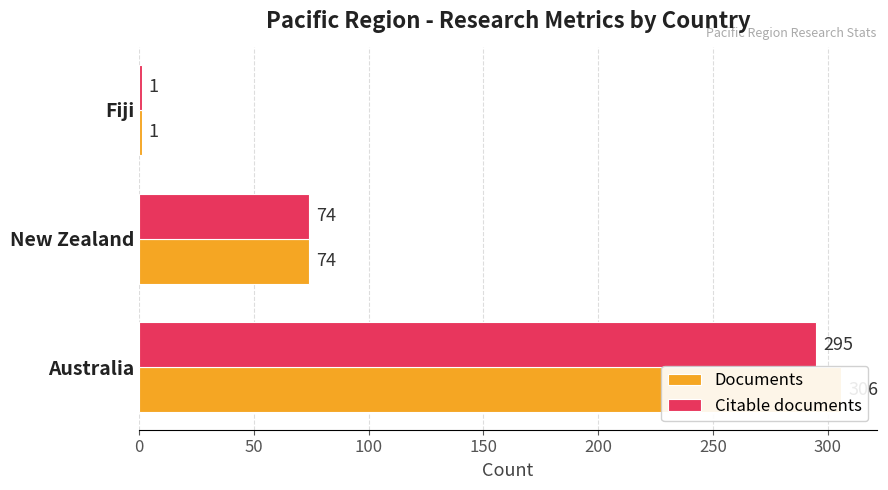

How many values in the Citable documents series are below 74?

1